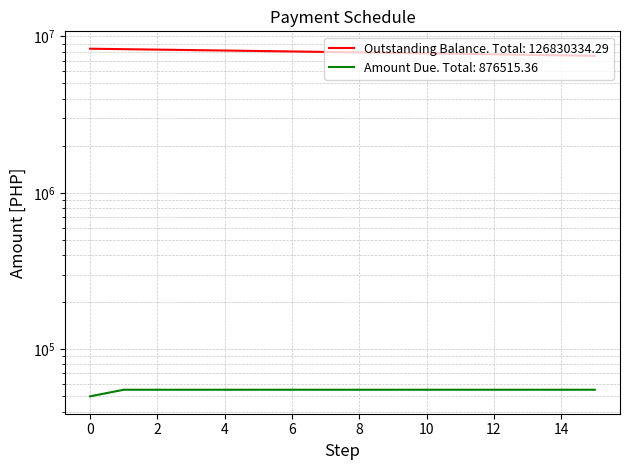

How many lines are shown in the chart?

2